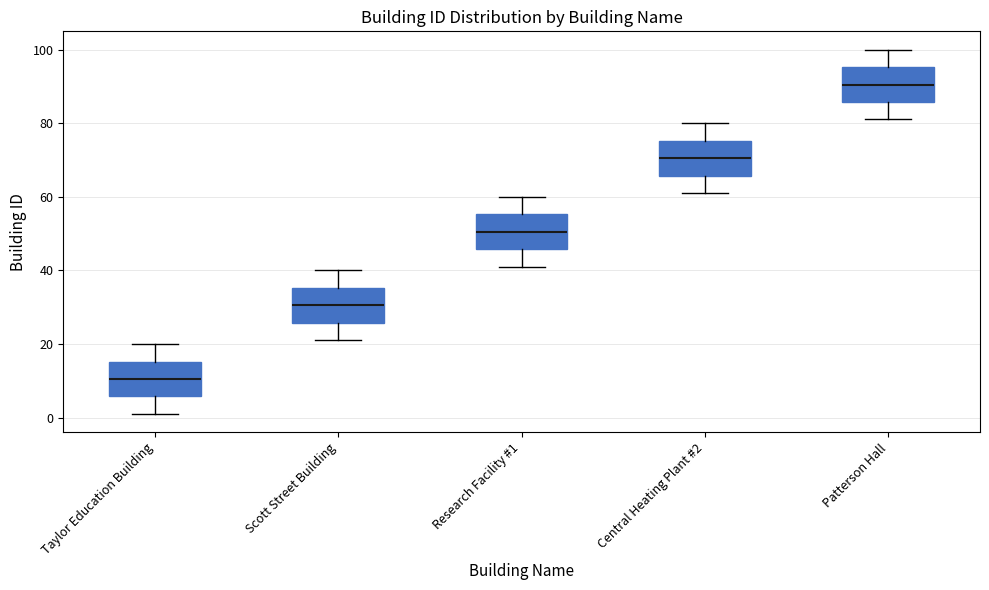

Reading left to right, transcribe this box plot: for each box, give where its median line is, the range the box spans, and where its two whiskers end, as read against the y-axis. The values are not printed on the chart, so give them approximately, as read against the axis.

Taylor Education Building: median 10, box 6 to 16, whiskers 2 to 20
Scott Street Building: median 30, box 26 to 36, whiskers 22 to 40
Research Facility #1: median 50, box 46 to 56, whiskers 42 to 60
Central Heating Plant #2: median 70, box 66 to 76, whiskers 62 to 80
Patterson Hall: median 90, box 86 to 96, whiskers 82 to 100